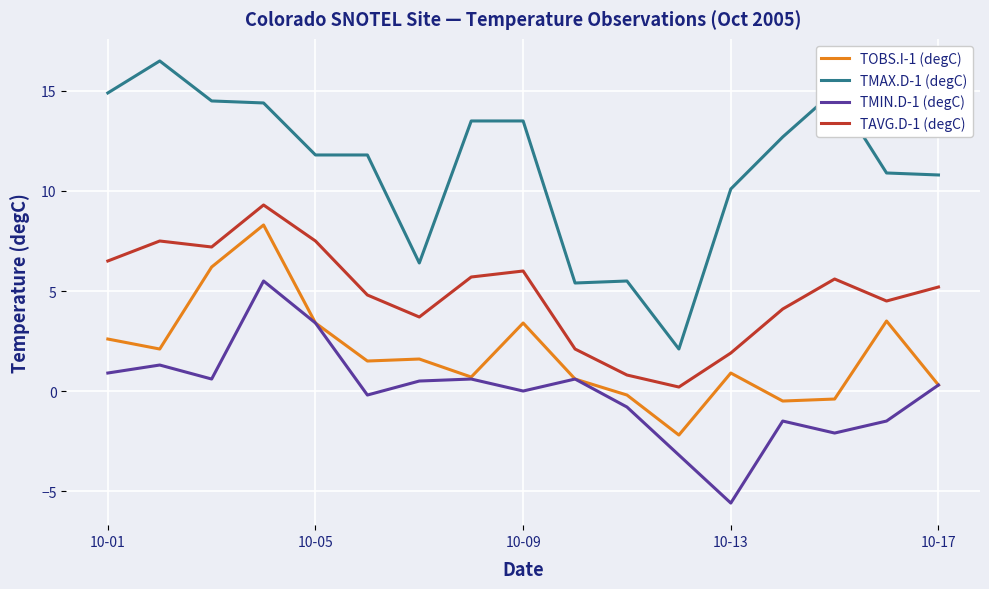

True or false: TMAX.D-1 (degC) and TOBS.I-1 (degC) intersect in this chart.

False